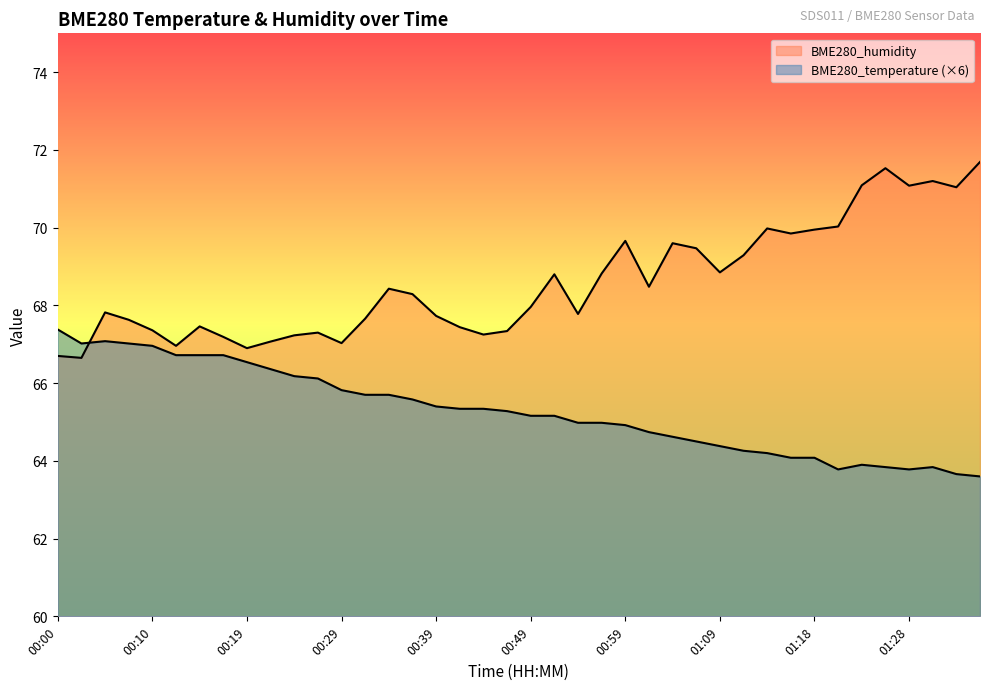

List the series in order of their overall mean, highest first.

BME280_humidity, BME280_temperature